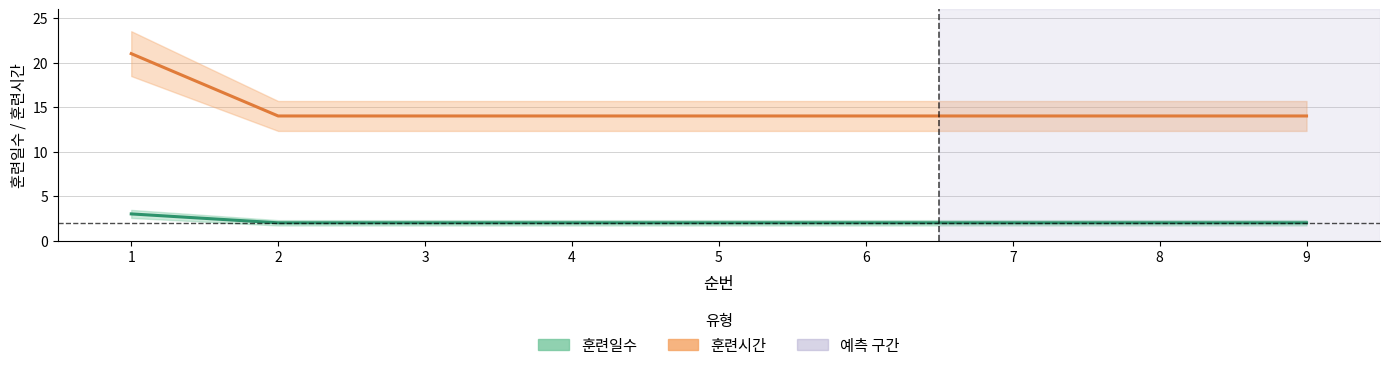

How many 훈련일수 values are between 2 and 3?

9